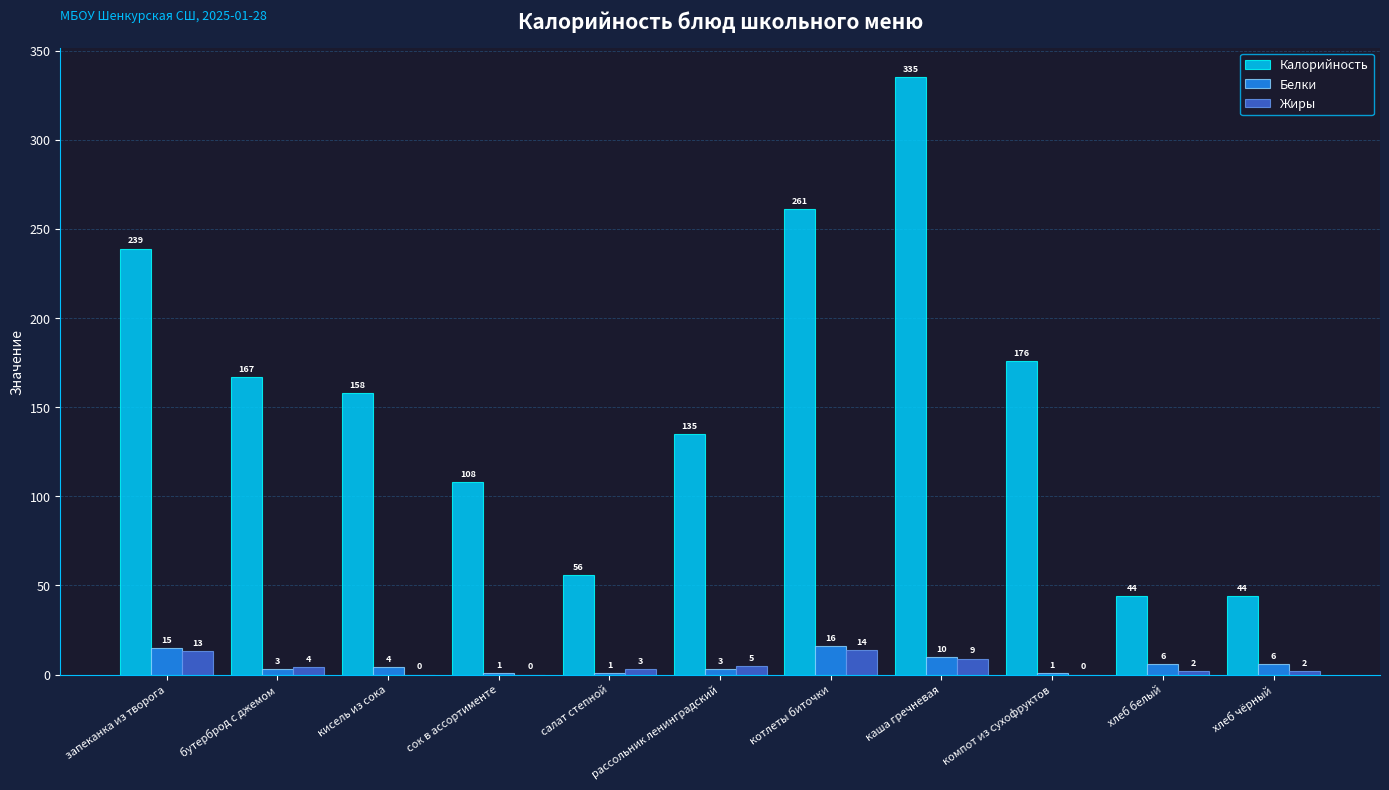

What is the spread (max minus min) of values at бутерброд с джемом?

164